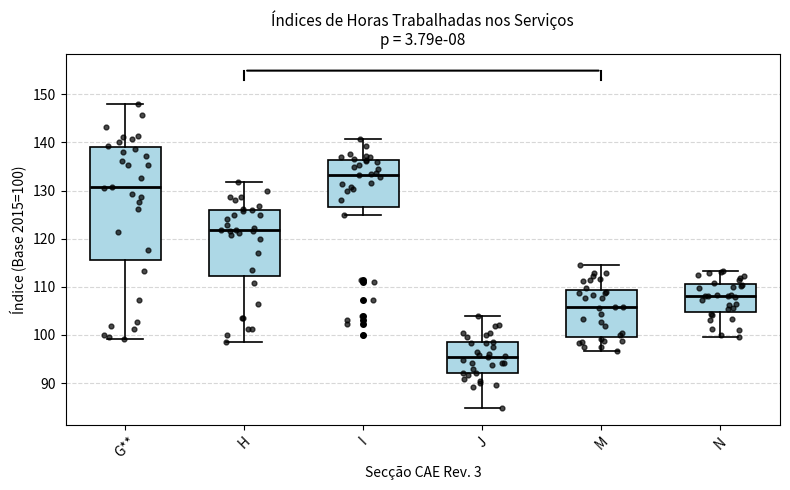

Reading left to right, transcribe this box plot: for each box, give where its median line is, the range the box spans, and where its two whiskers end, as read against the y-axis. The values are not printed on the chart, so give them approximately, as read against the axis.

G**: median 131, box 116 to 139, whiskers 99 to 148
H: median 122, box 112 to 126, whiskers 98 to 132
I: median 133, box 127 to 136, whiskers 125 to 141
J: median 95, box 92 to 98, whiskers 85 to 104
M: median 106, box 100 to 109, whiskers 97 to 115
N: median 108, box 105 to 111, whiskers 100 to 113